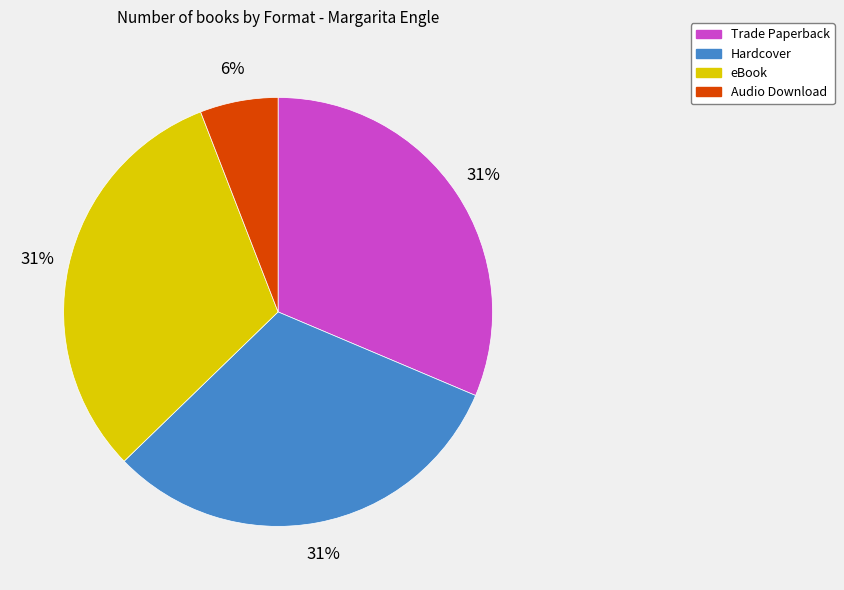

Approximately how many times larger is the value at Audio Download compared to eBook?

0.2